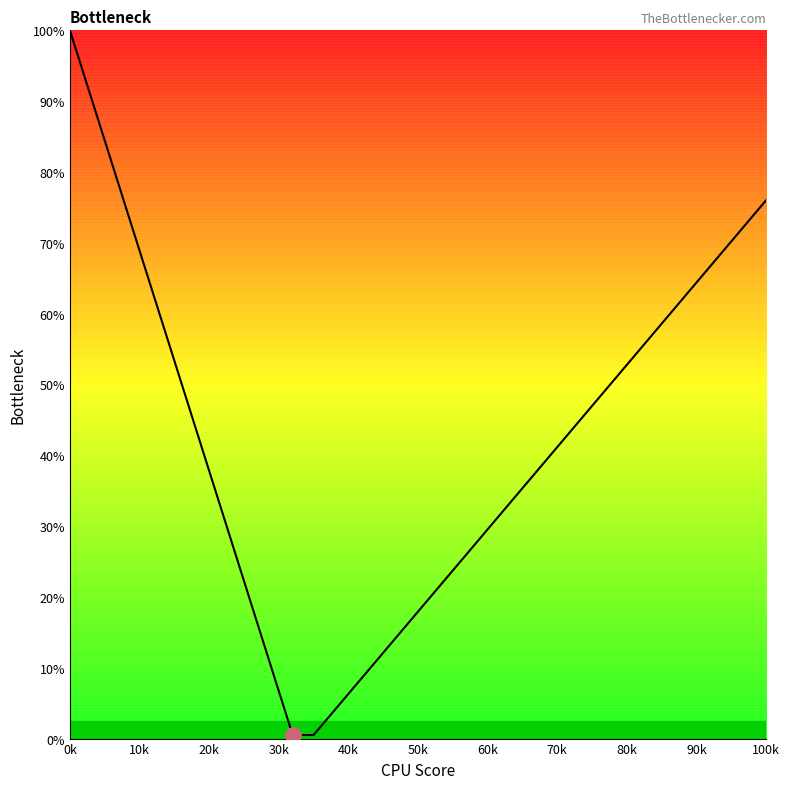

What is the maximum value shown in the chart?

100.0